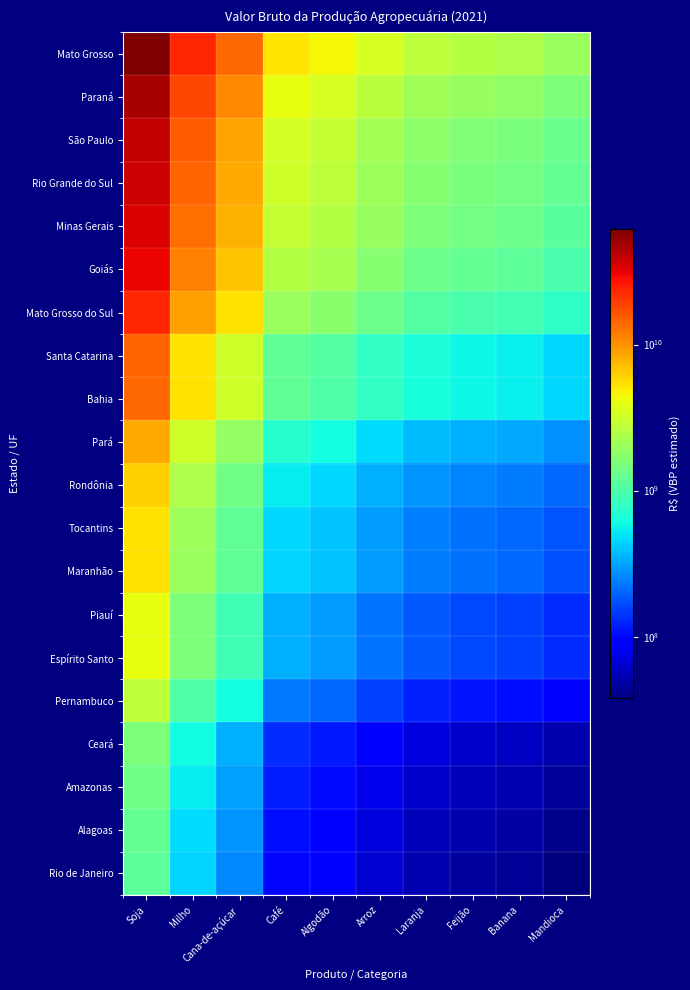

Between Cana-de-açúcar and Café, which is larger?

Cana-de-açúcar